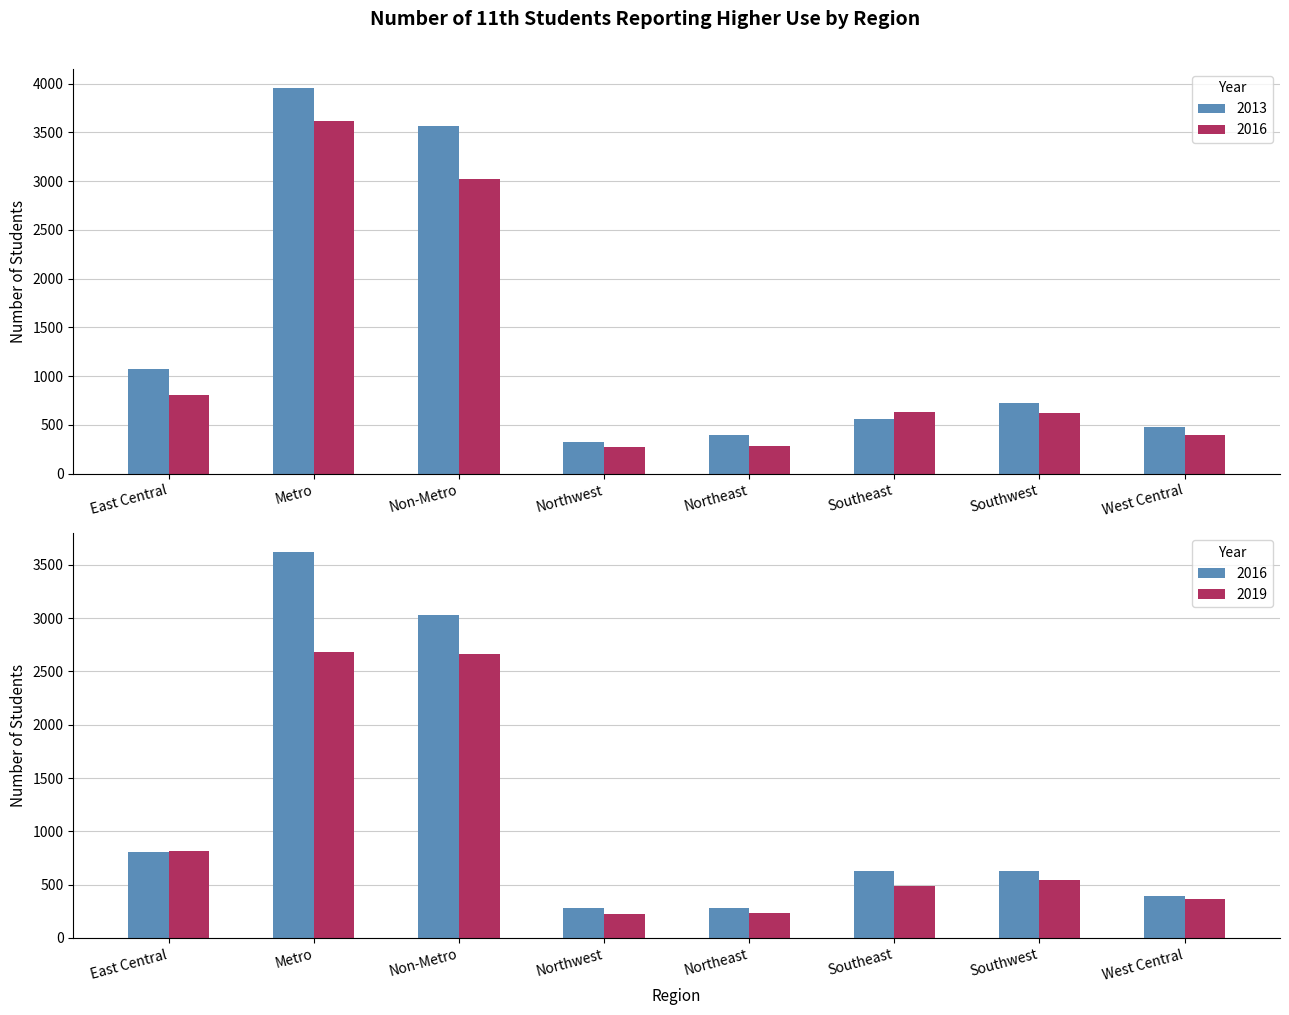

What is the smallest value displayed?

226